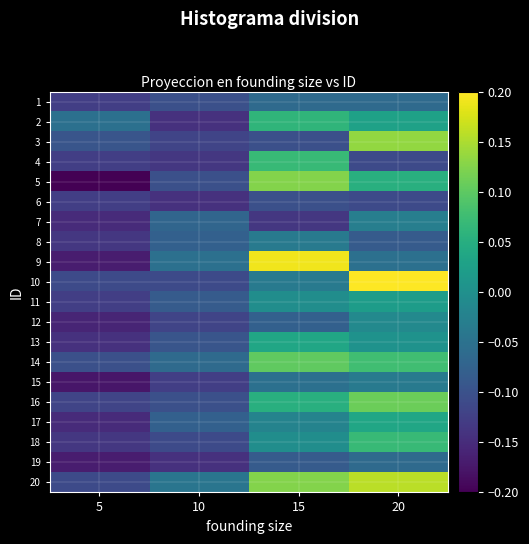

Reading left to right, transcribe all the data shown in this chart.

1: 5=-0.1	10=-0.1	15=-0.1	20=-0.1
2: 5=-0.1	10=-0.1	15=0.1	20=0.0
3: 5=-0.1	10=-0.1	15=-0.1	20=0.1
4: 5=-0.1	10=-0.1	15=0.1	20=-0.1
5: 5=-0.2	10=-0.1	15=0.1	20=0.1
6: 5=-0.1	10=-0.1	15=-0.1	20=-0.1
7: 5=-0.2	10=-0.1	15=-0.1	20=-0.0
8: 5=-0.1	10=-0.1	15=-0.0	20=-0.1
9: 5=-0.2	10=-0.1	15=0.2	20=-0.1
10: 5=-0.1	10=-0.1	15=-0.0	20=0.2
11: 5=-0.1	10=-0.1	15=-0.0	20=0.0
12: 5=-0.2	10=-0.1	15=-0.1	20=-0.0
13: 5=-0.1	10=-0.1	15=0.0	20=0.0
14: 5=-0.1	10=-0.1	15=0.1	20=0.1
15: 5=-0.2	10=-0.1	15=-0.1	20=-0.0
16: 5=-0.1	10=-0.1	15=0.1	20=0.1
17: 5=-0.2	10=-0.1	15=-0.0	20=0.0
18: 5=-0.1	10=-0.1	15=-0.0	20=0.1
19: 5=-0.2	10=-0.1	15=-0.1	20=-0.1
20: 5=-0.1	10=-0.0	15=0.1	20=0.2